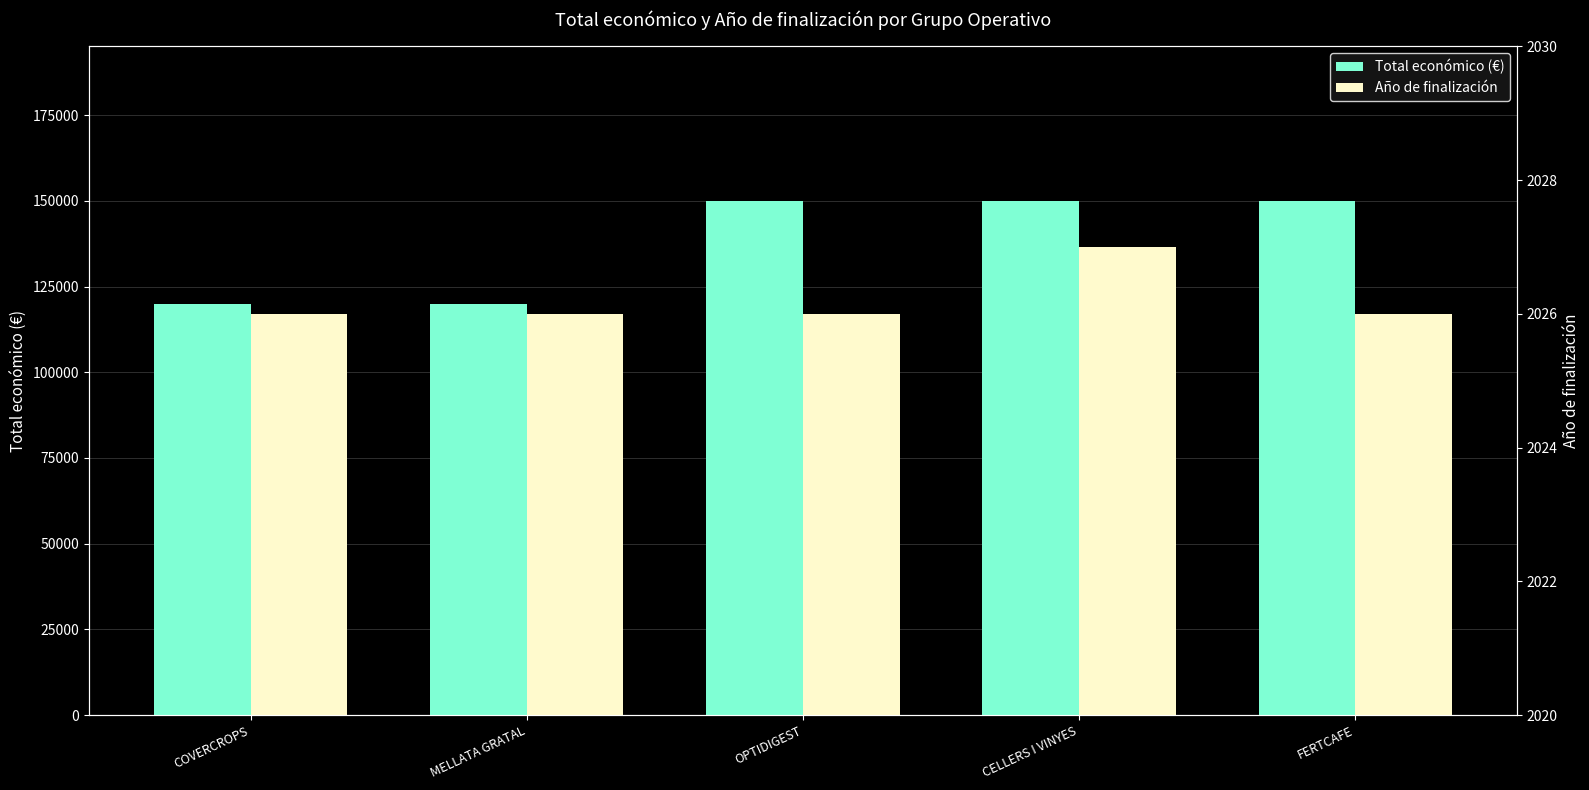

Is it true that Total económico (€) equals 212049 at FERTCAFE?

False